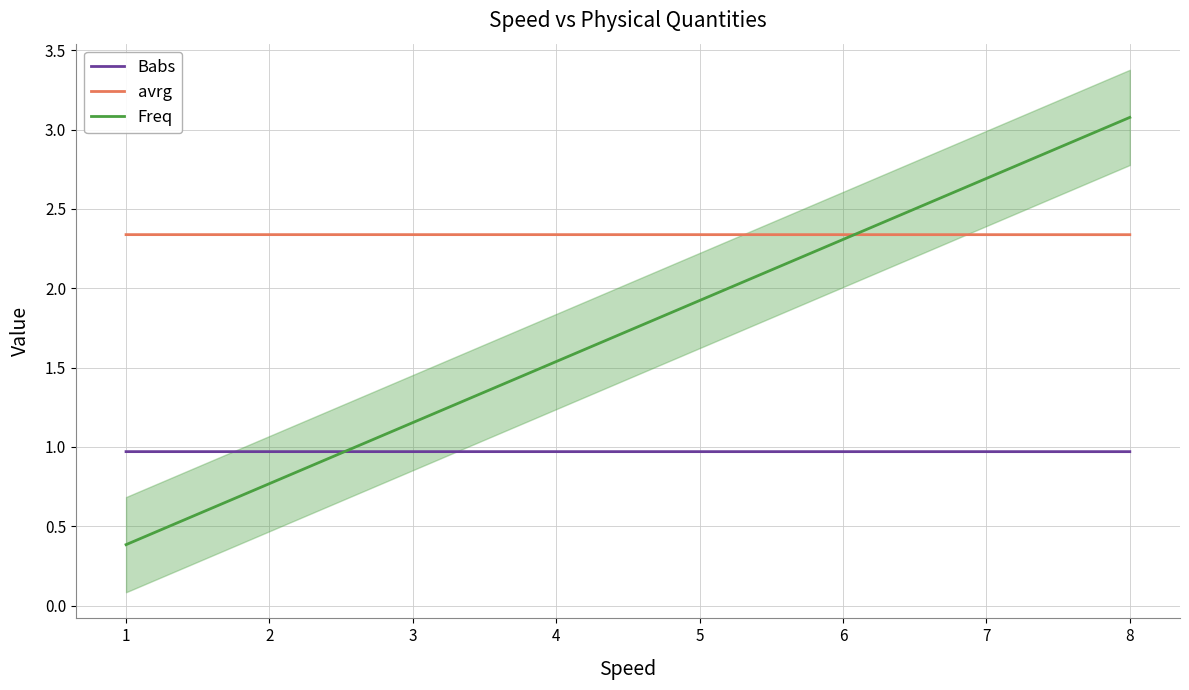

At which label does Freq first exceed 1?

4